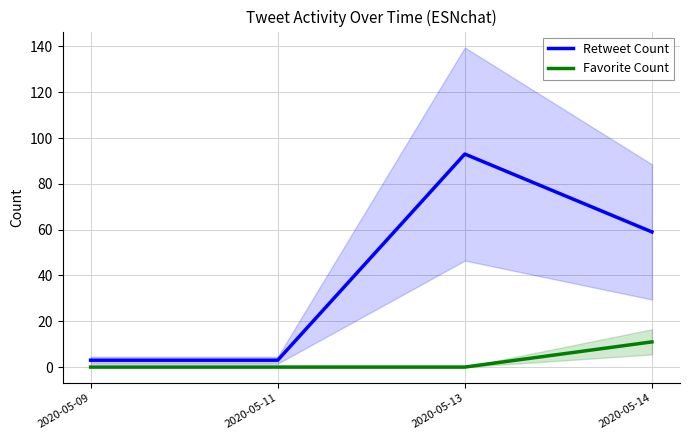

At which category is the sum across all series the highest?

2020-05-13